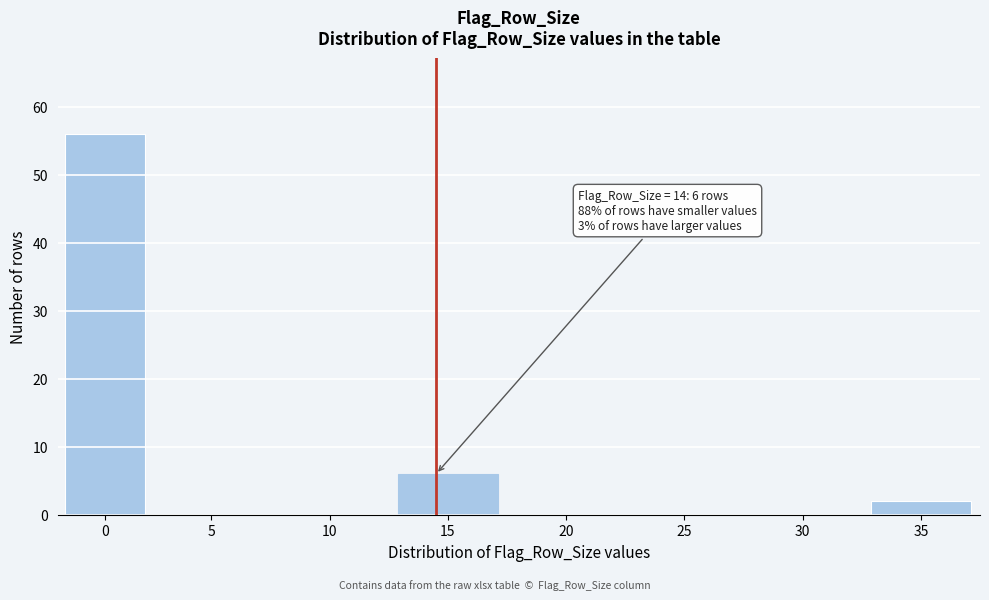

Reading right to left, extract all data points from this chart.

35=2	30=0	25=0	20=0	15=6	10=0	5=0	0=56